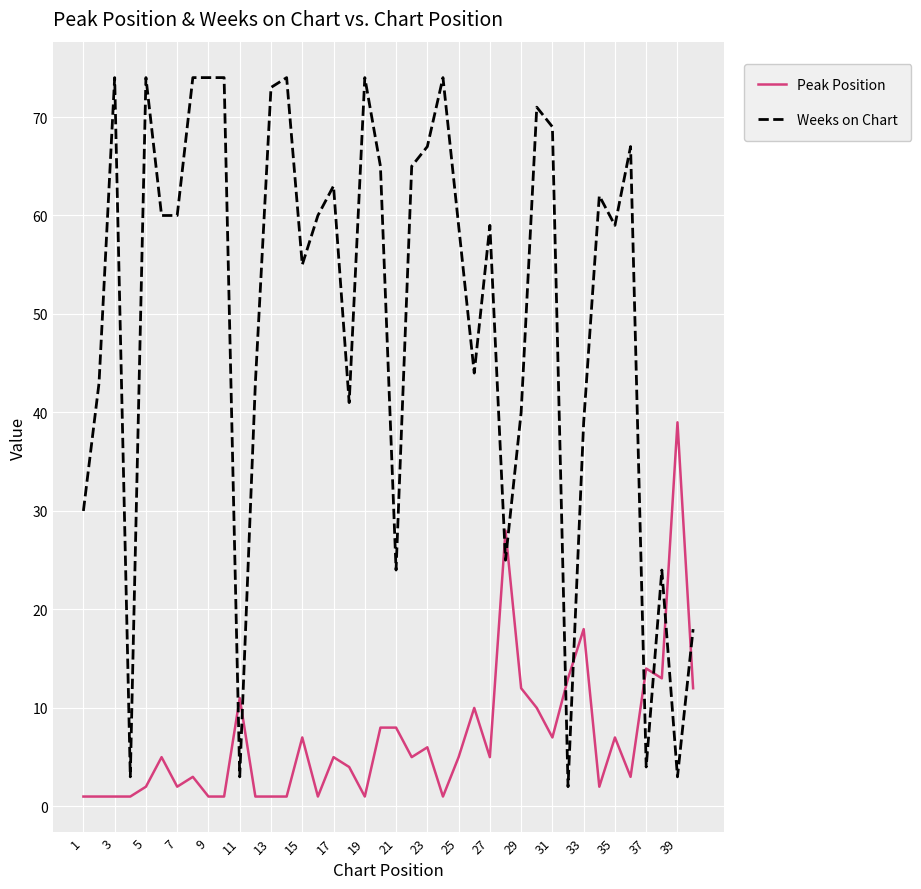

Does the chart have visible grid lines?

Yes